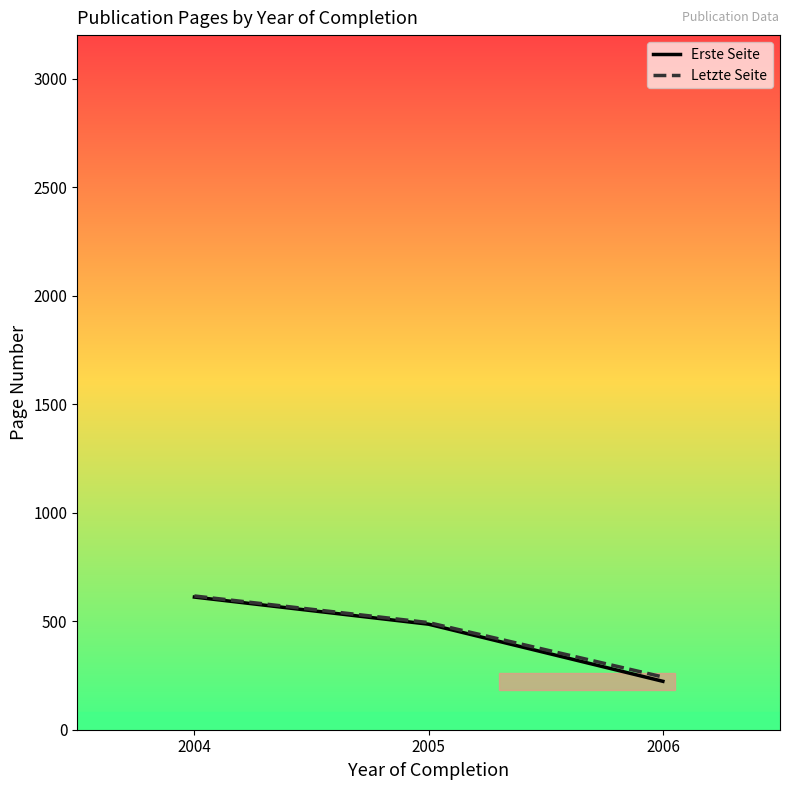

What is the difference between the highest and lowest values at 2005?

7.4